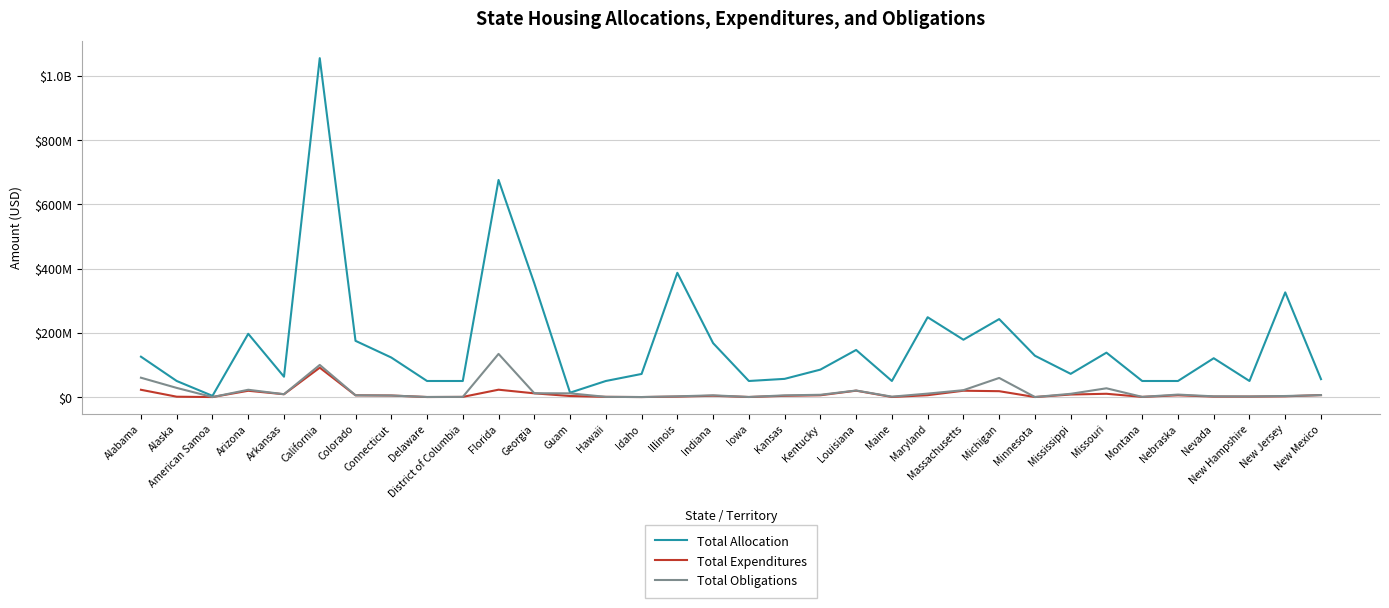

What is the label of the 9th point from the left?

Delaware